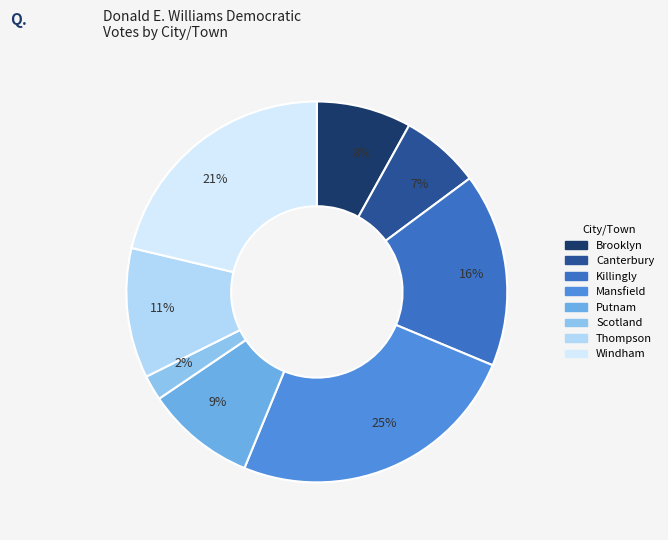

To the nearest percent, what is the difference between the Killingly and Scotland slice percentages?

14%